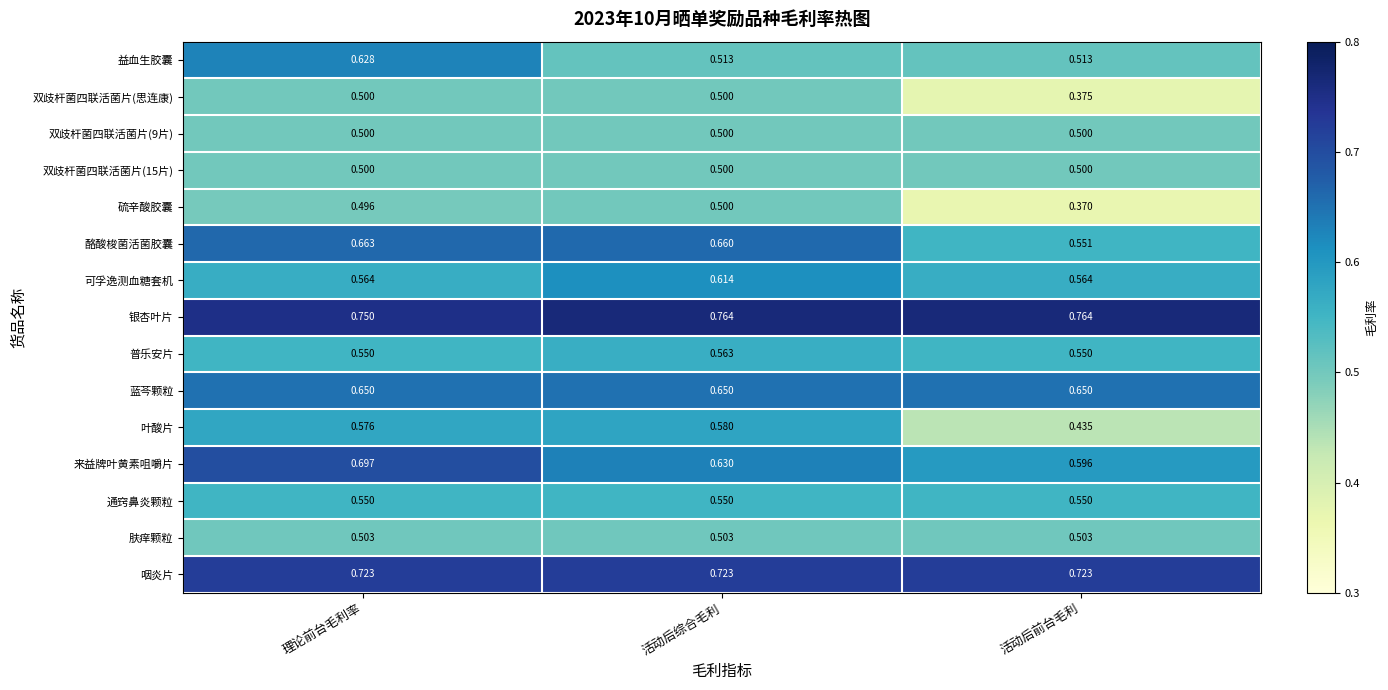

At which category is the sum across all series the highest?

理论前台毛利率